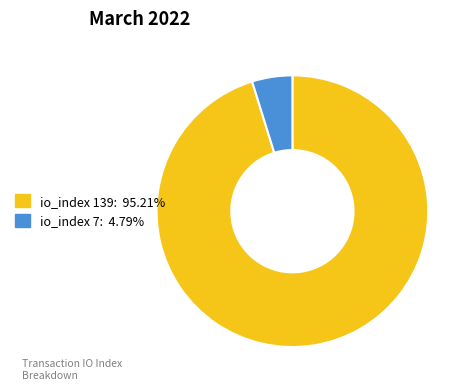

Is the sum of io_index 139: 95.21% and io_index 7: 4.79% greater than half?

Yes